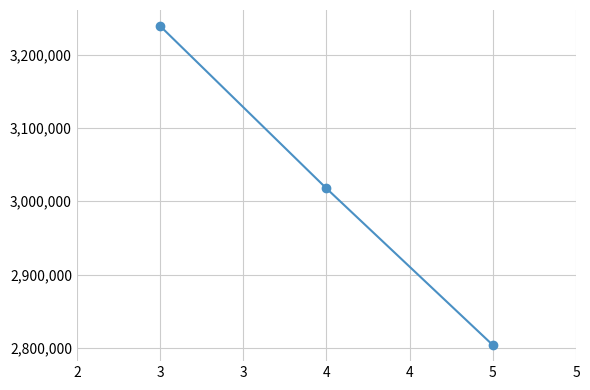

Count the number of values greater than 3017540.

1